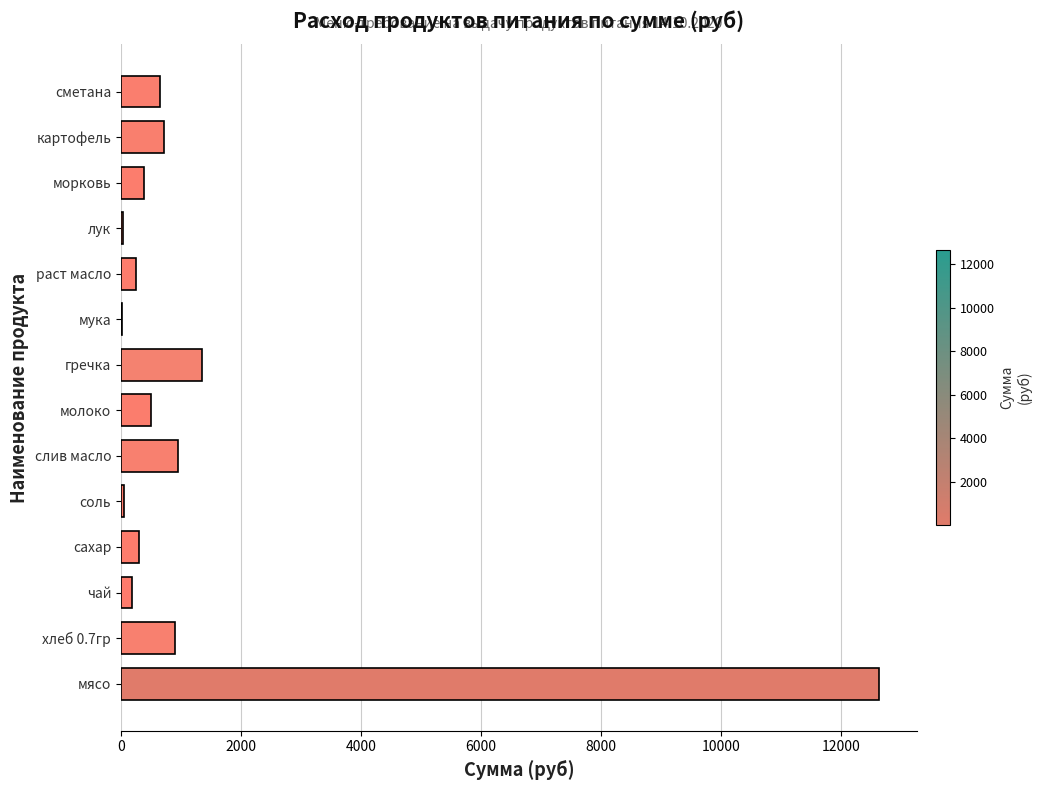

The chart shows a value of 297.8 at сахар. True or false?

True